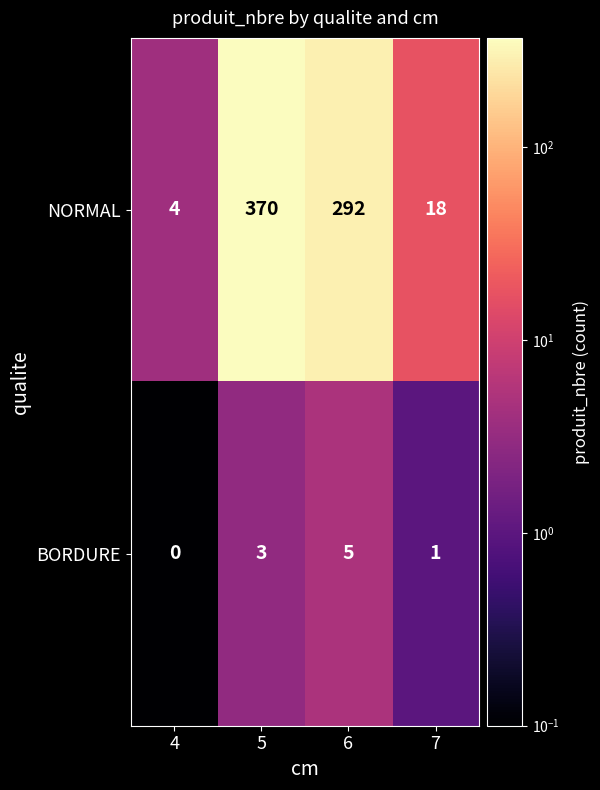

Which category has the lowest value across all series?

4